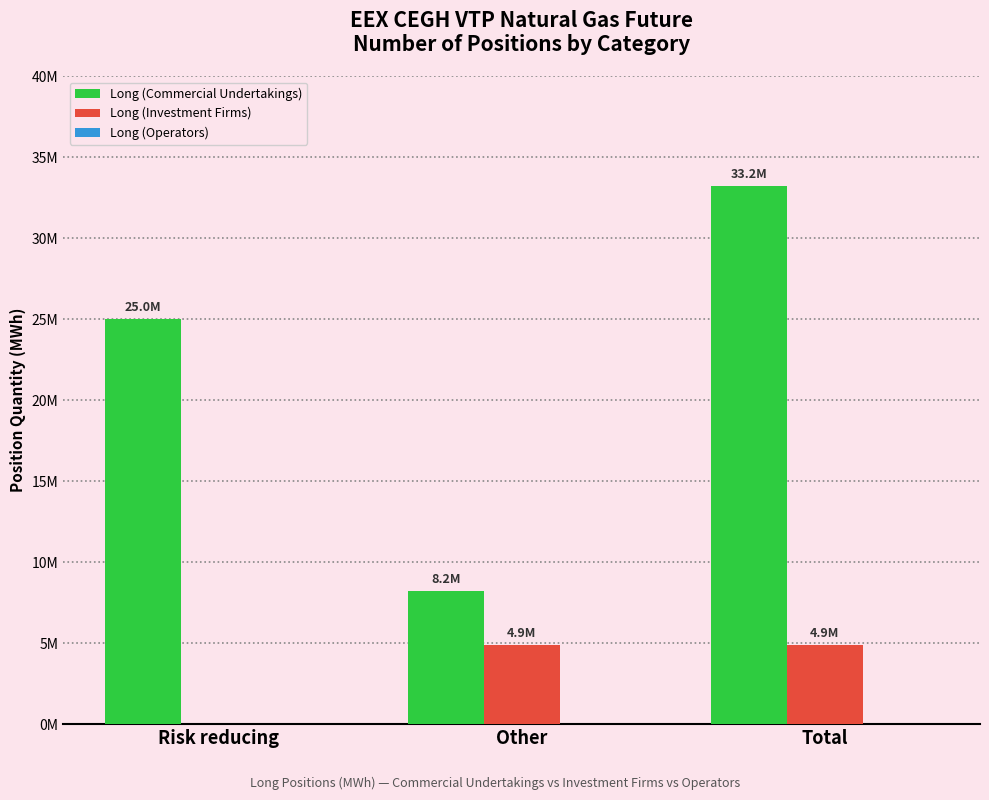

What is the difference between the maximum and minimum values in the Long (Commercial Undertakings) series?

25027179